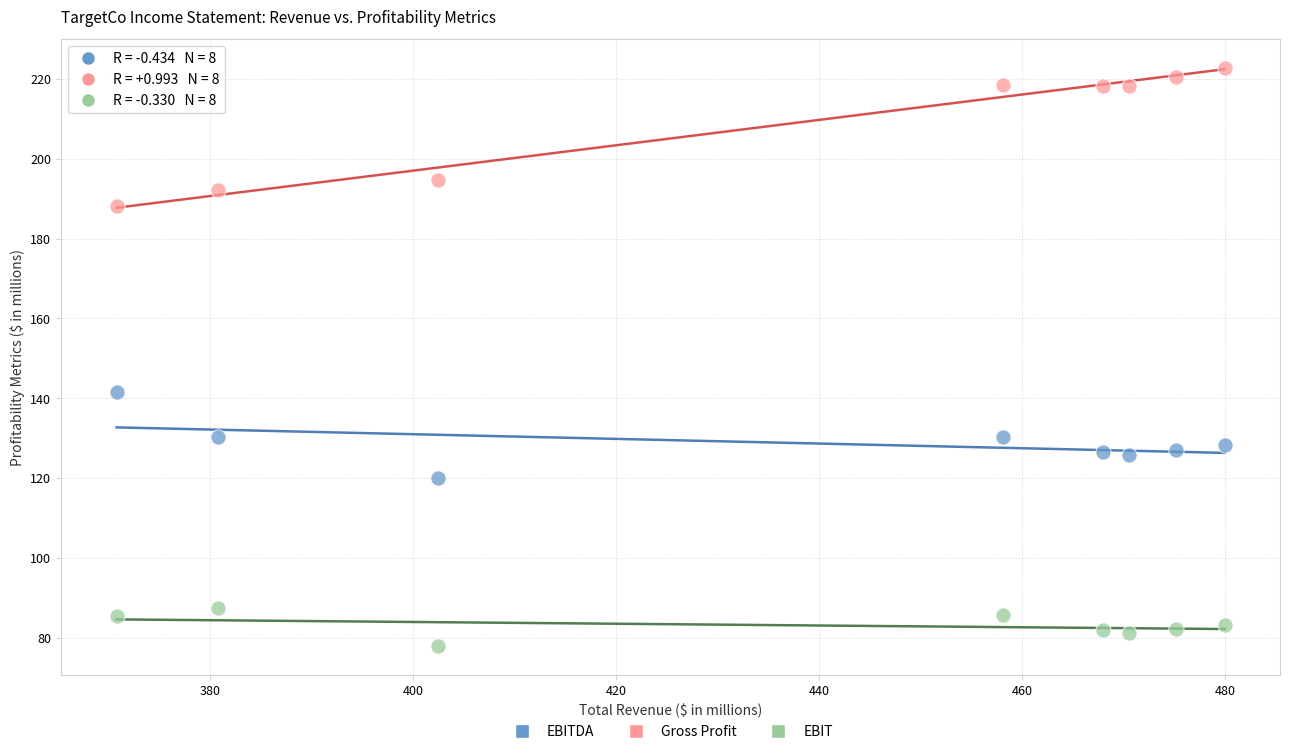

Which series contains the lowest Y value?

EBIT